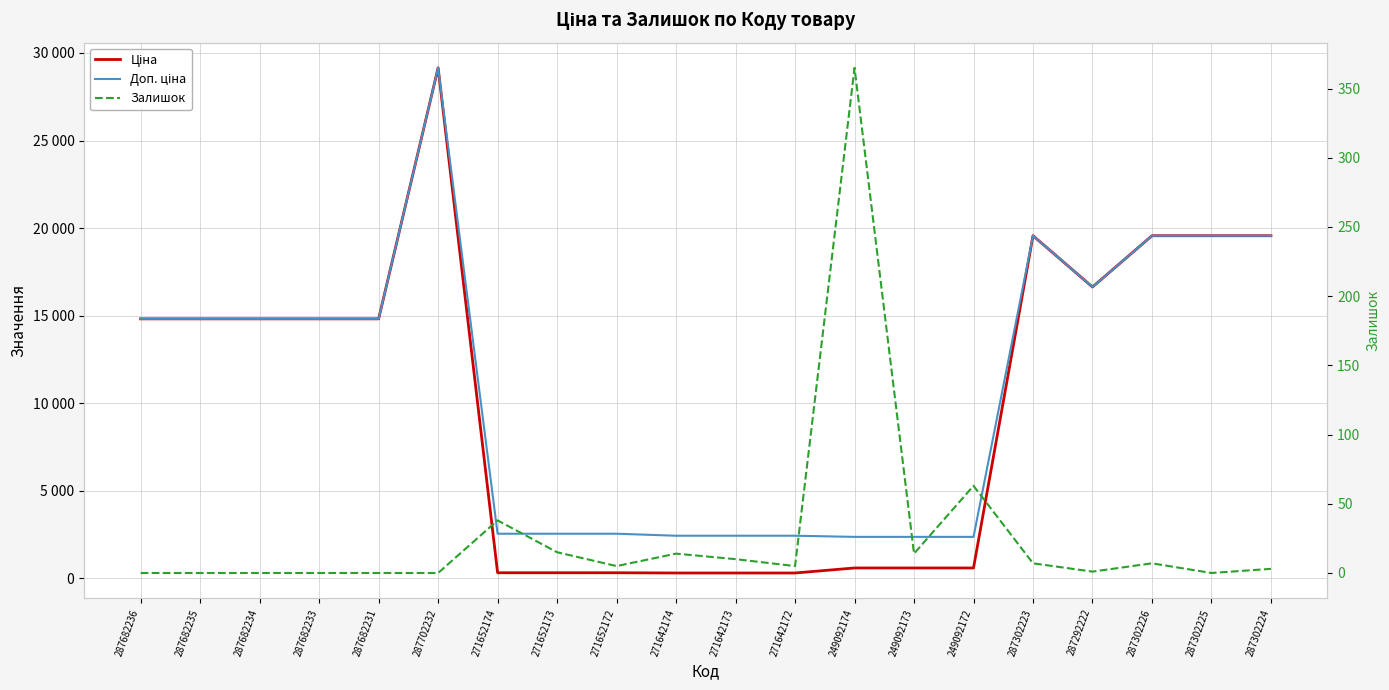

Rank the series by their maximum value, from lowest to highest.

Залишок, Ціна, Доп. ціна